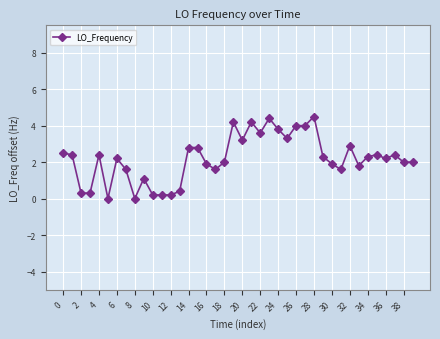

True or false: there are more than 0 points higher than both neighbors.

True